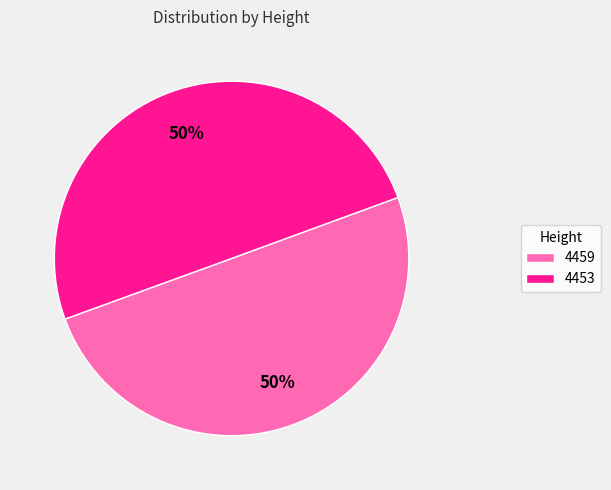

Is it true that 4459 is 50% of the pie?

True